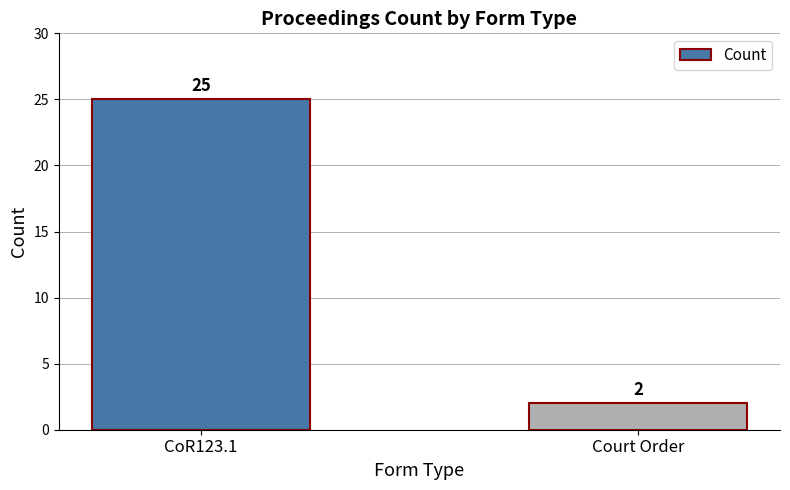

What is the difference between the values at Court Order and CoR123.1?

23